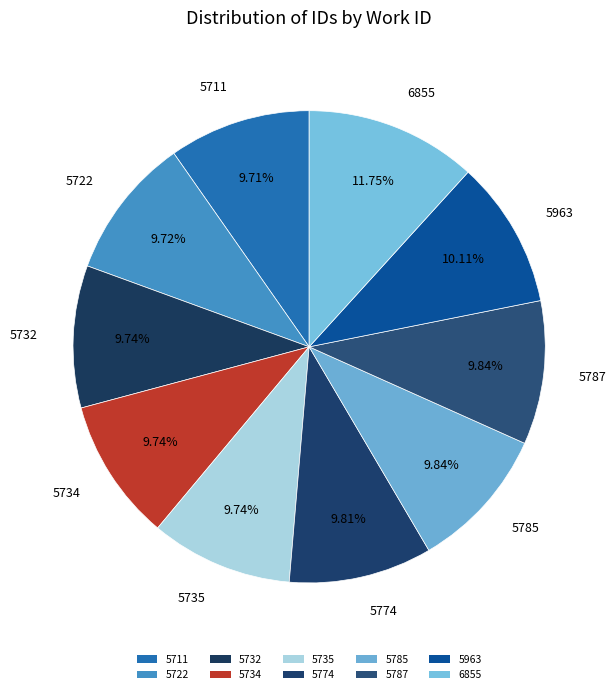

What percentage is the 5774 slice, to the nearest percent?

10%